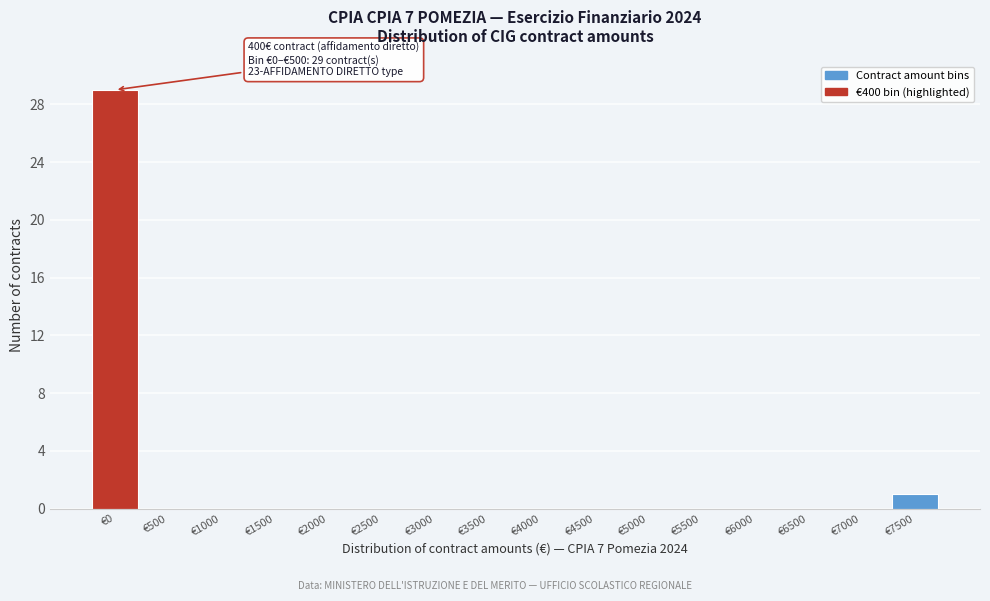

Reading right to left, transcribe all the data shown in this chart.

€7500=1	€7000=0	€6500=0	€6000=0	€5500=0	€5000=0	€4500=0	€4000=0	€3500=0	€3000=0	€2500=0	€2000=0	€1500=0	€1000=0	€500=0	€0=29